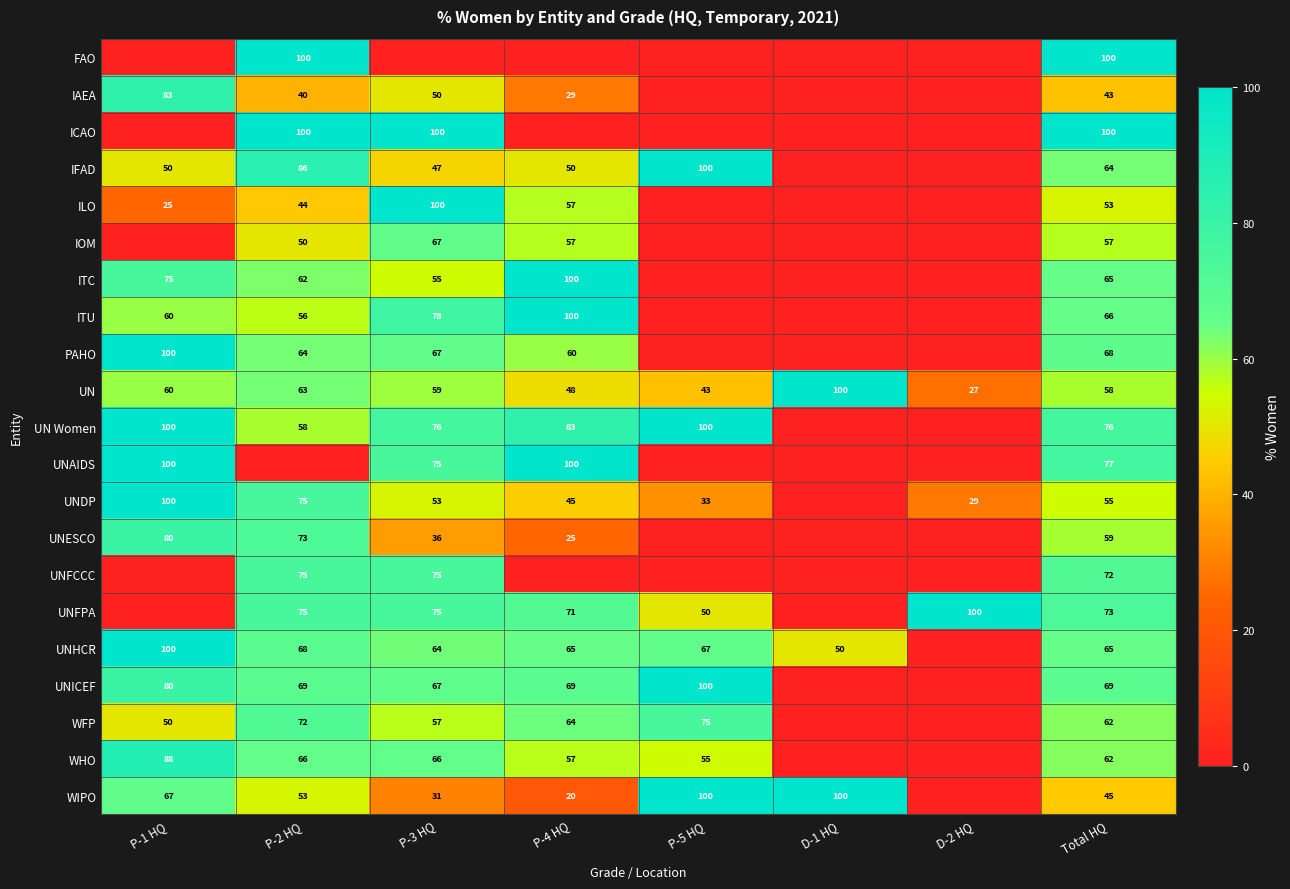

The value of WIPO at D-1 HQ is 150.4. True or false?

False